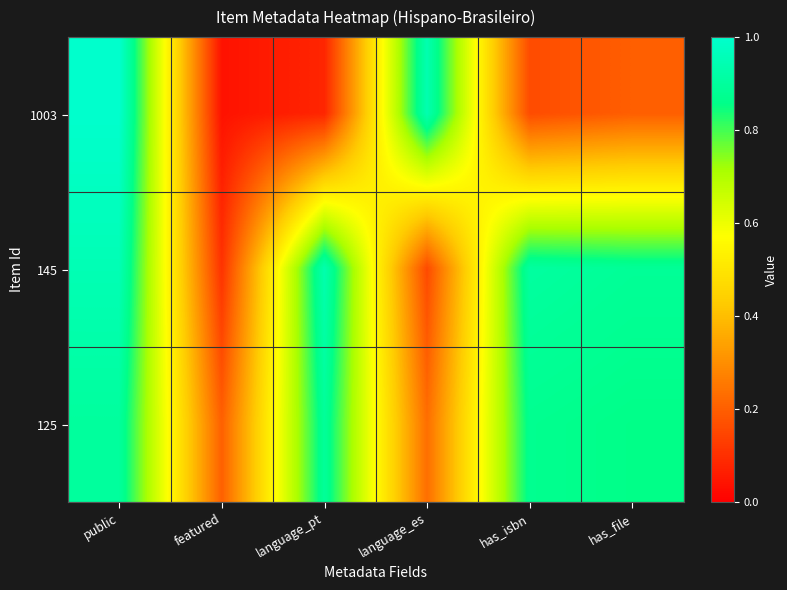

Rank the series at has_isbn from highest to lowest value.

145, 125, 1003